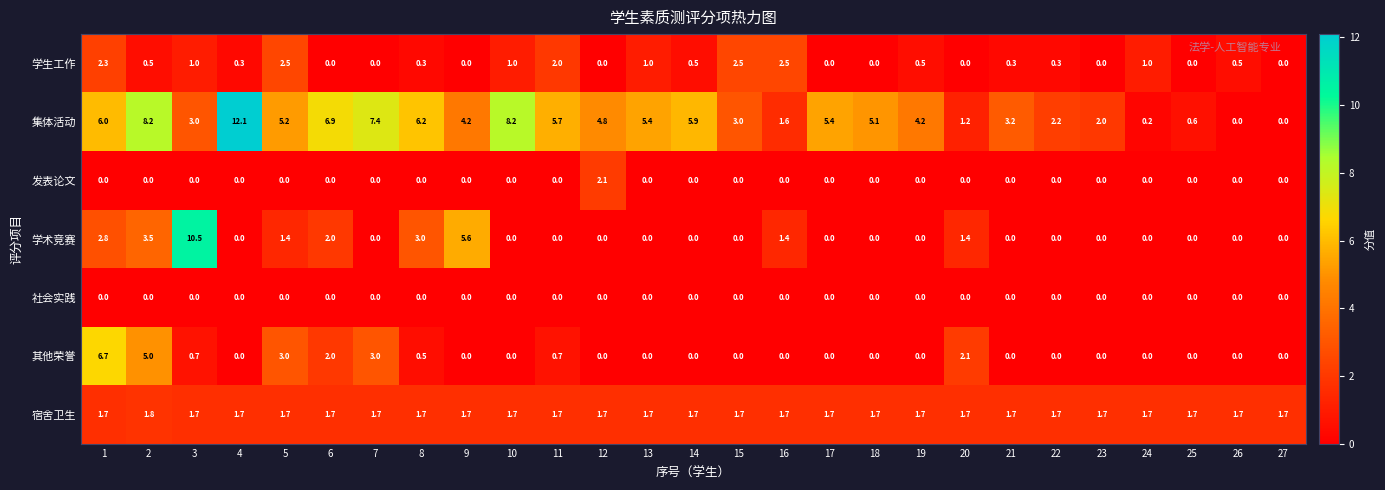

Is it true that 集体活动 equals 5.9 at 14?

True